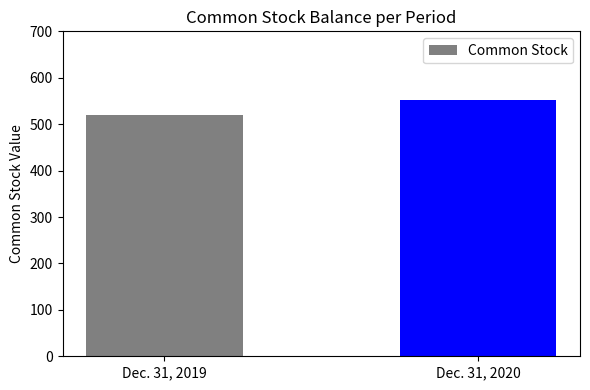

Is it true that the value at Dec. 31, 2019 is 520?

True